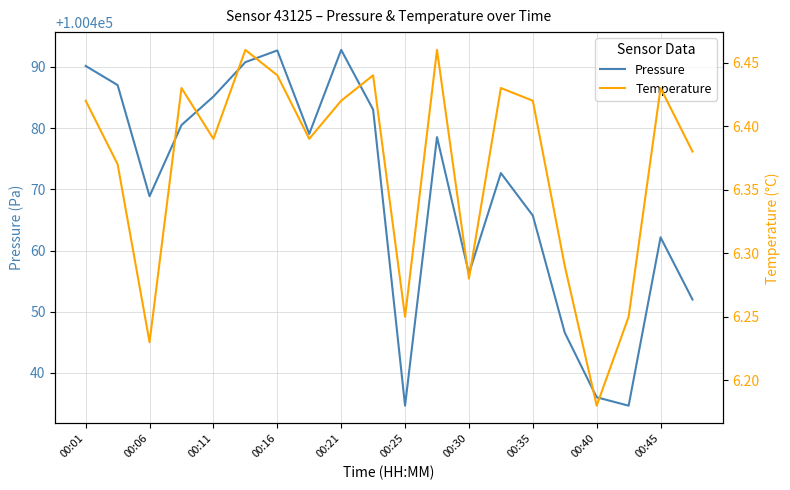

Count the number of categories in the chart.

20